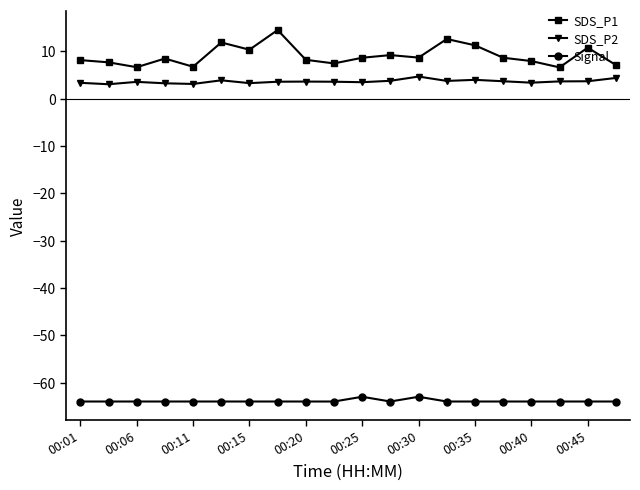

True or false: SDS_P2 and Signal cross at least once.

False